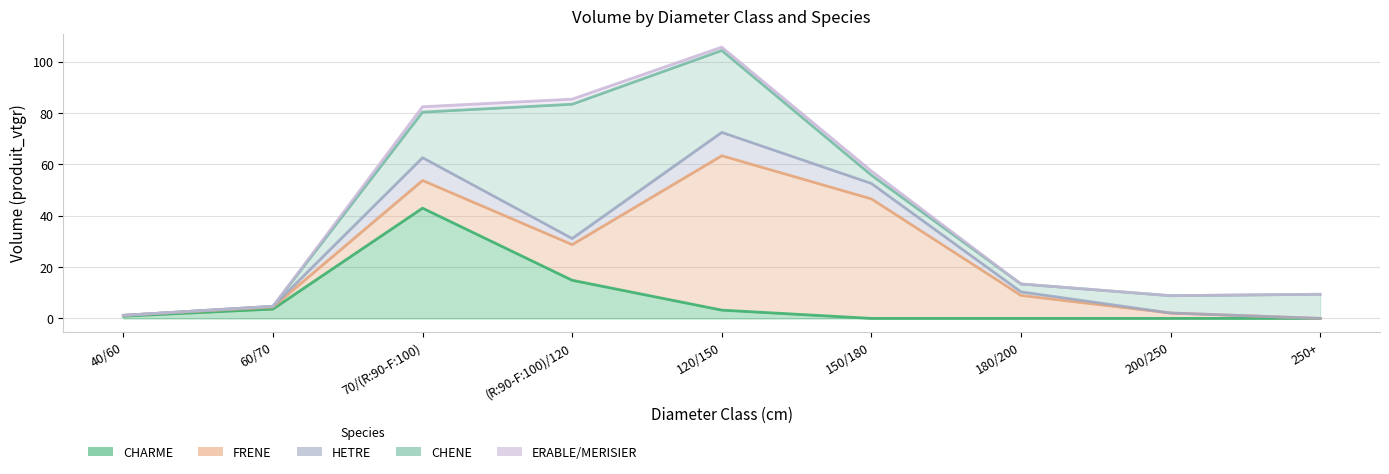

What is the sum of the ERABLE_MERISIER values at 150/180 and 180/200?

1.6